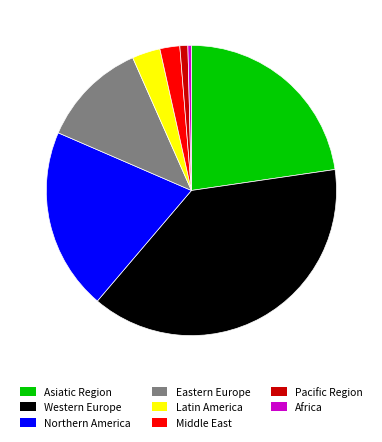

Do Africa and Northern America together represent more than half of the pie?

No